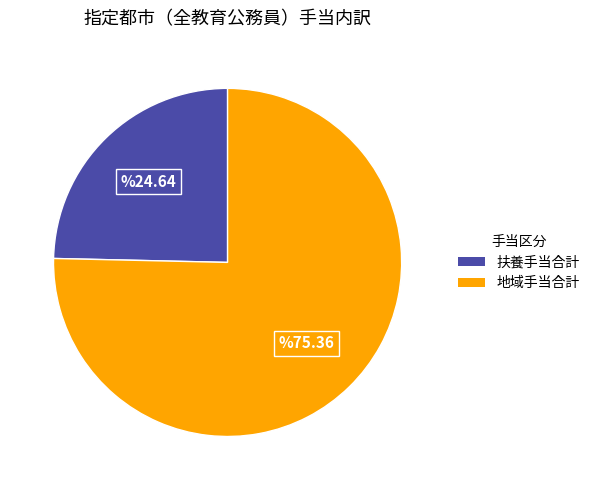

The 地域手当合計 slice represents 75% of the pie. True or false?

True